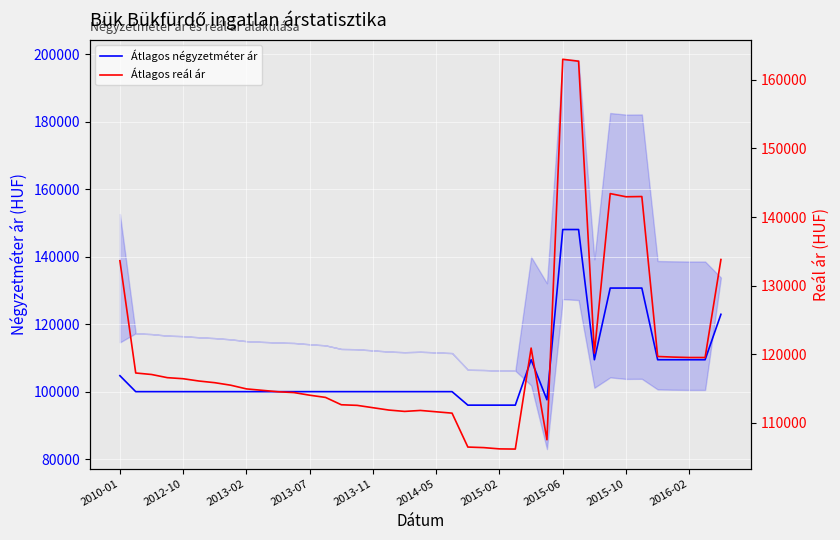

What is the sum of all Átlagos négyzetméter ár values?

4154245